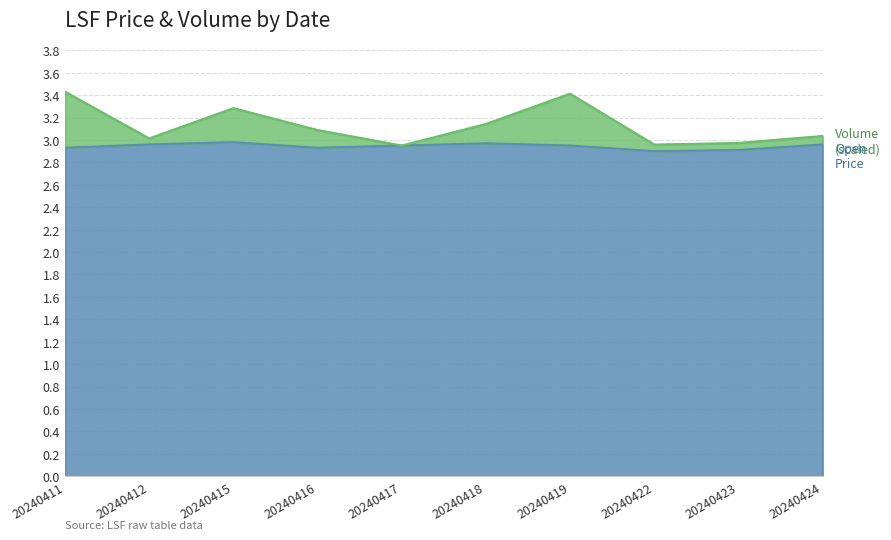

List the series in order of their overall mean, lowest first.

Open, Volume